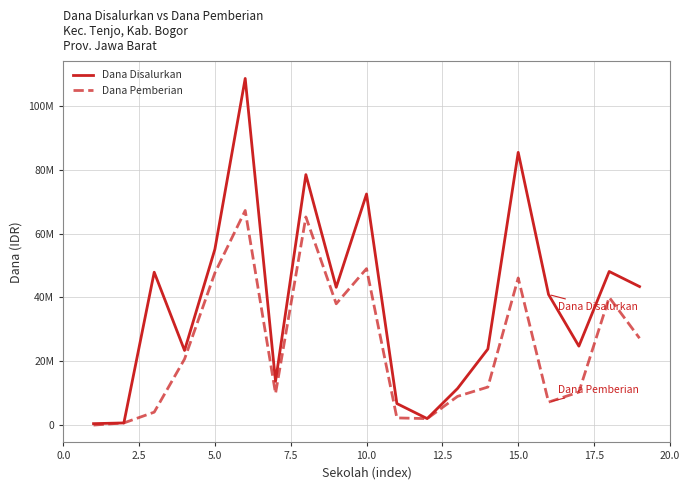

What is the lowest value of the Dana Disalurkan series?

450000